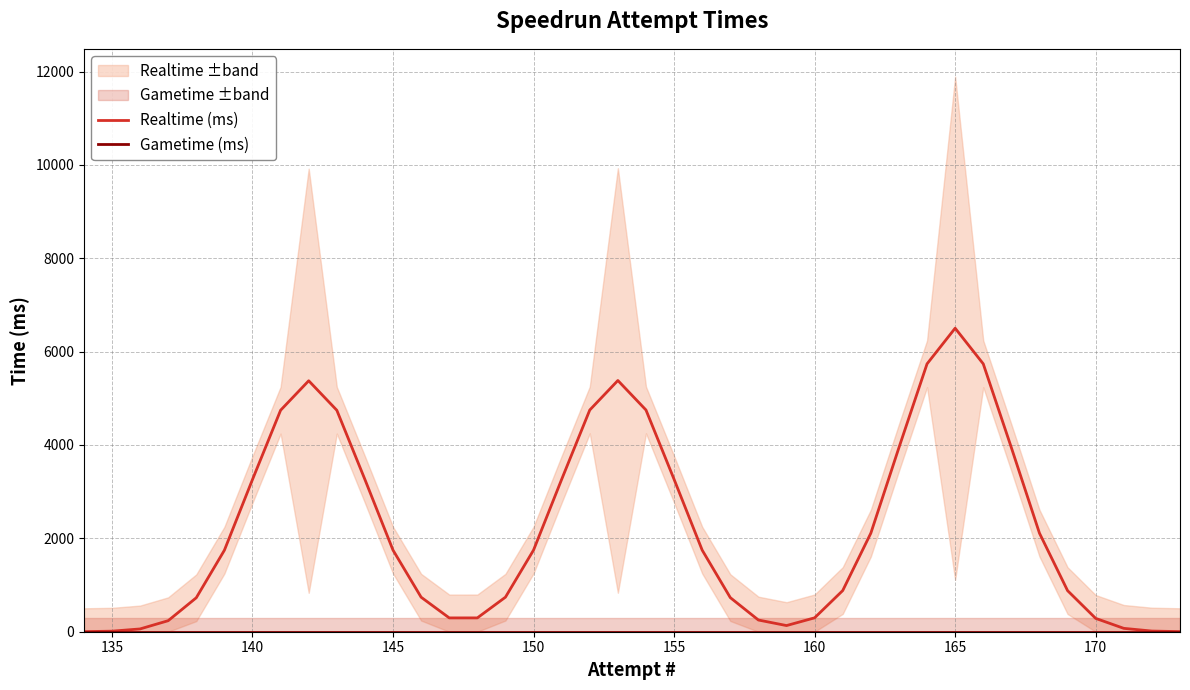

How many lines are shown in the chart?

2